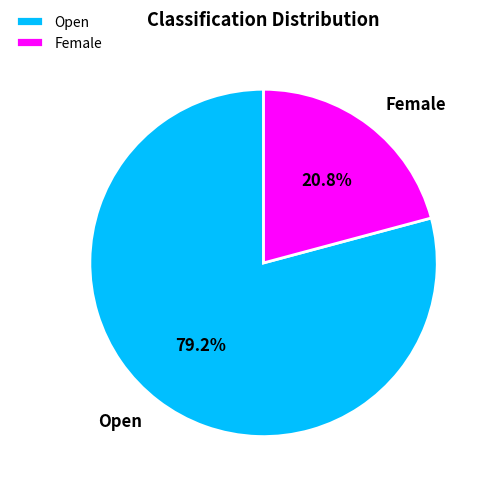

What is the ratio of the value at Open to the value at Female?

3.8